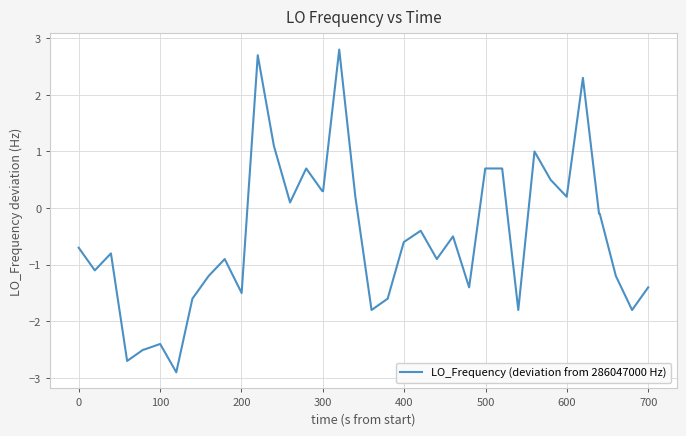

What is the minimum value shown in the chart?

-2.9